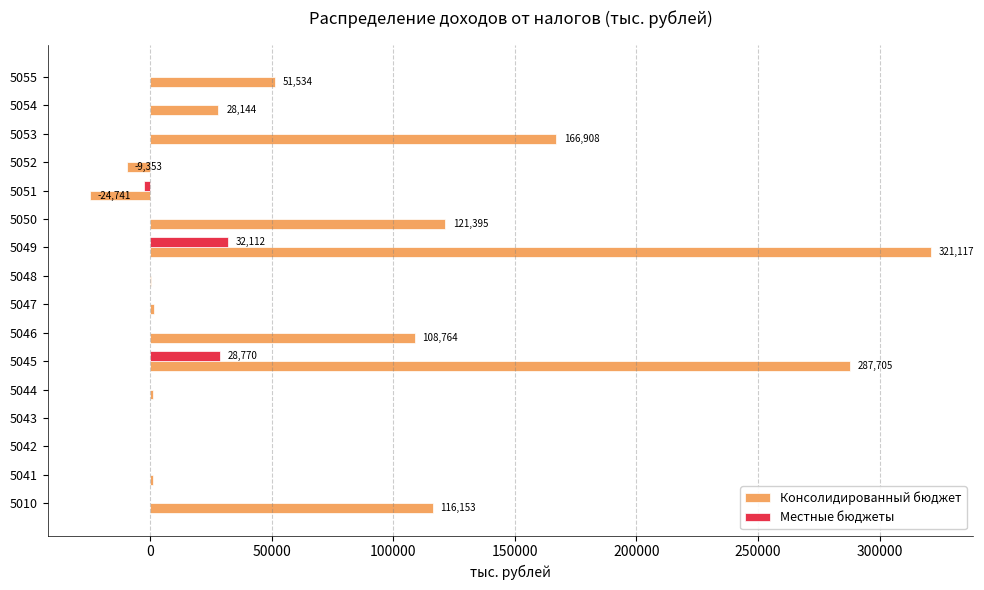

The value of Консолидированный бюджет at 5054 is 14645. True or false?

False